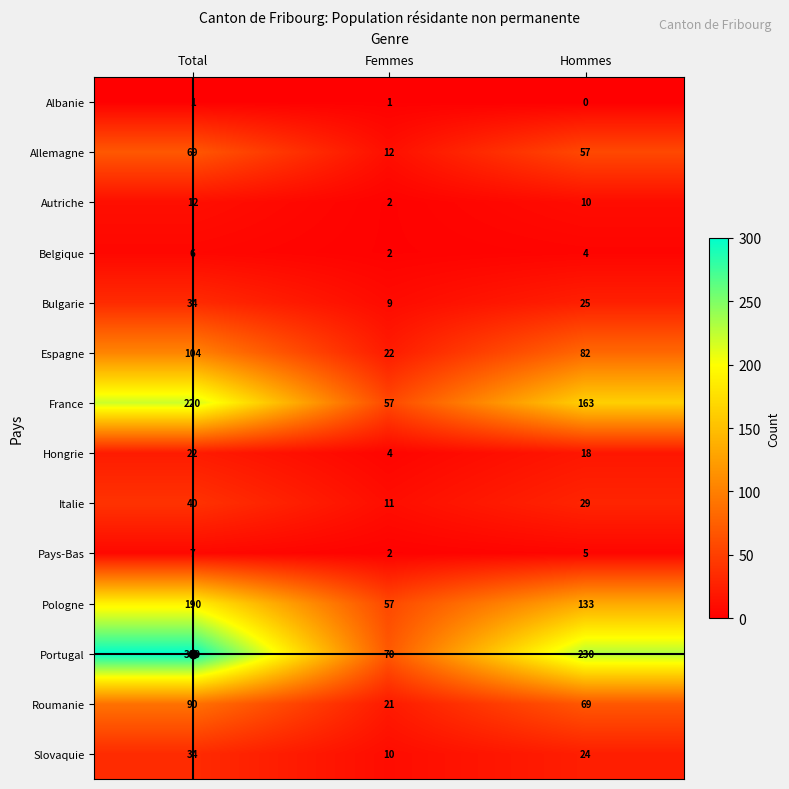

What is the spread (max minus min) of values at Total?

299